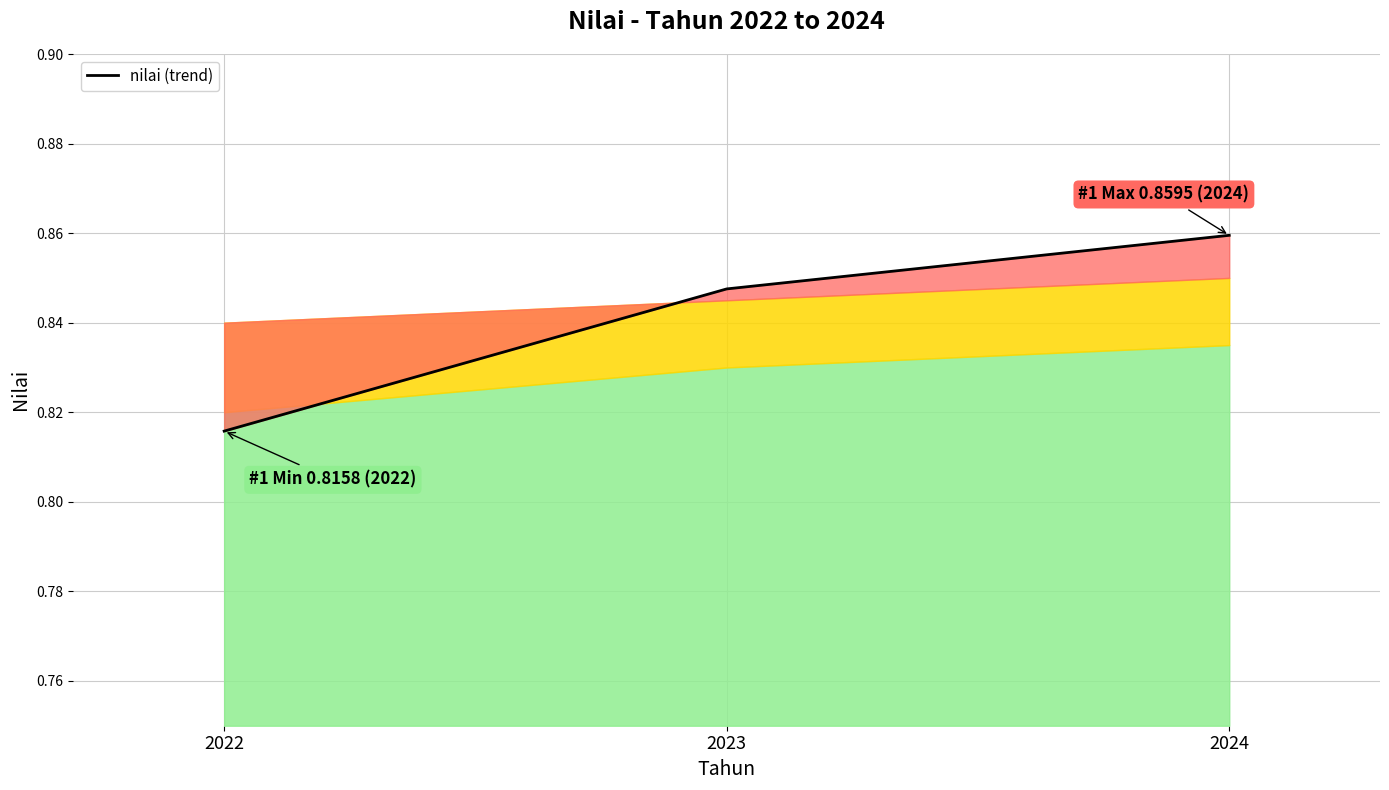

Which has a higher value, 2024 or 2022?

2024